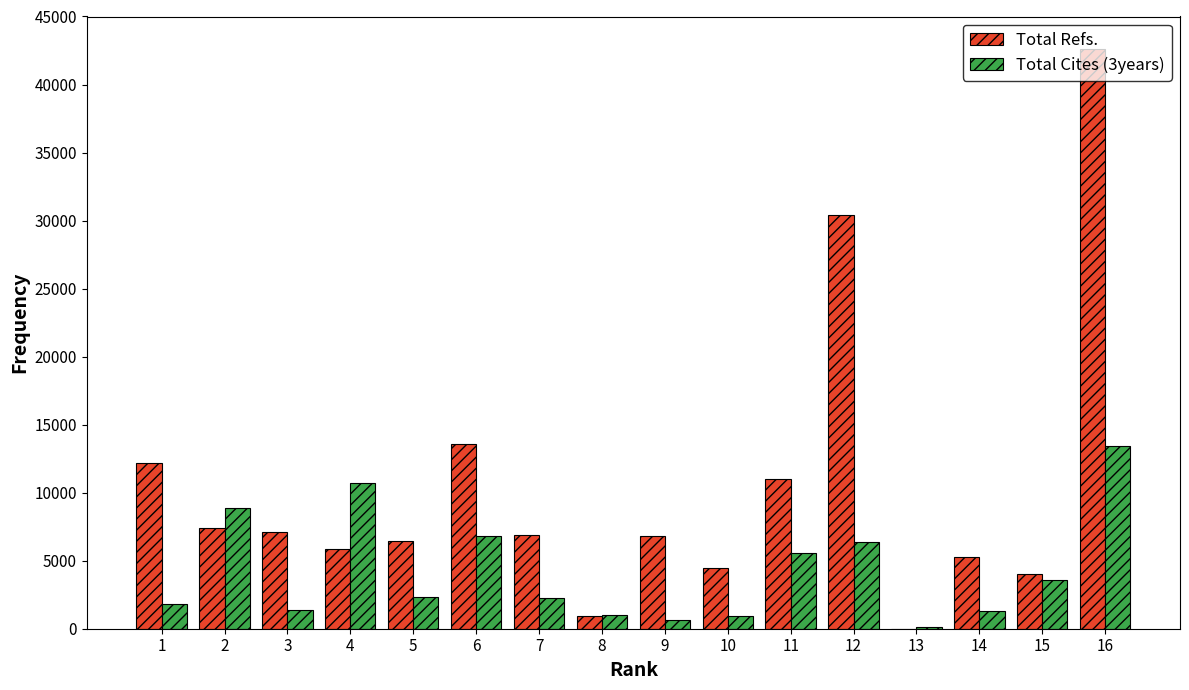

Between 11 and 13, which series saw the biggest shift?

Total Refs.